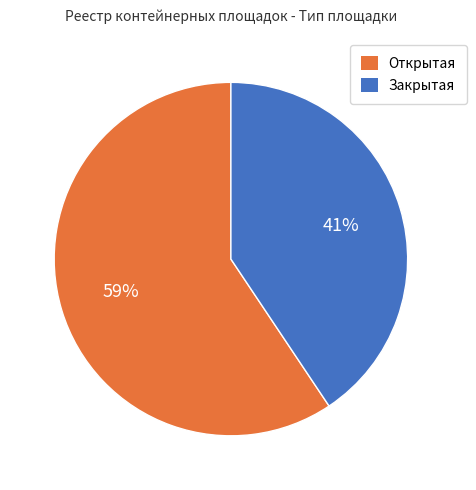

The Открытая slice represents 59% of the pie. True or false?

True